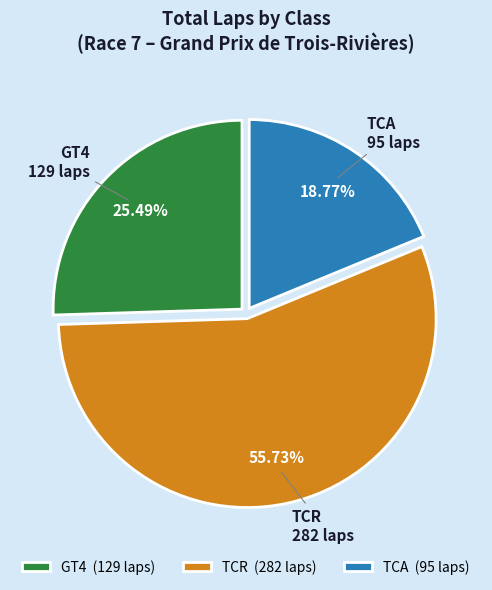

Is there any slice that represents more than half of the pie?

Yes